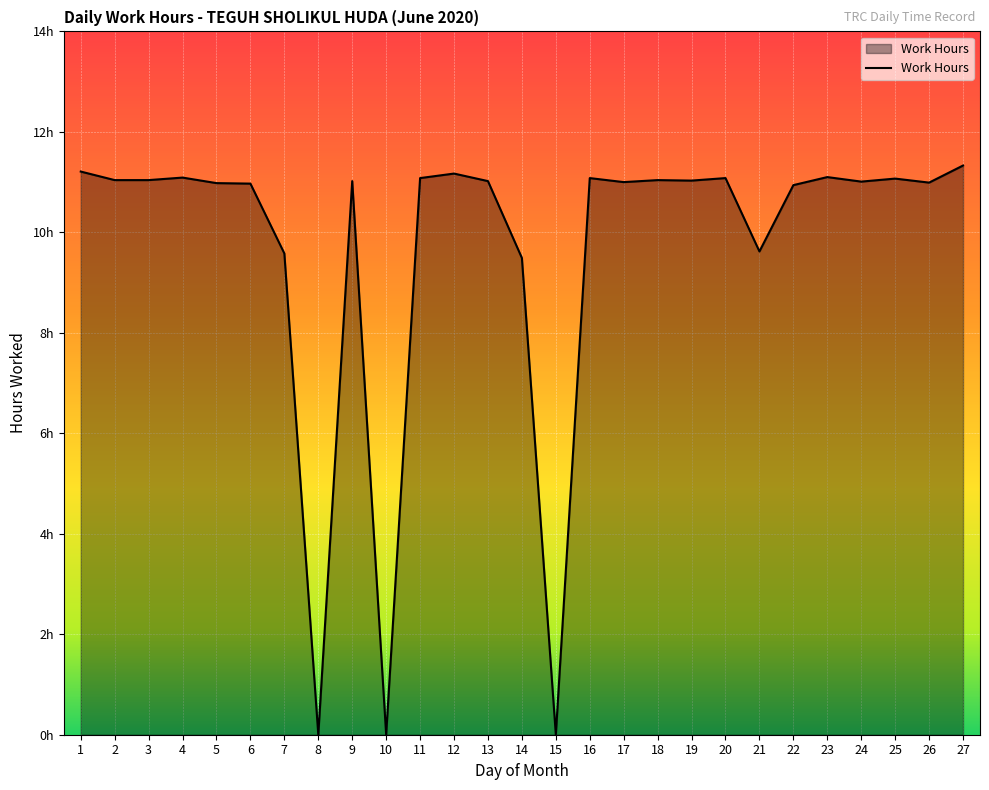

Which category has the lowest value across all series?

8